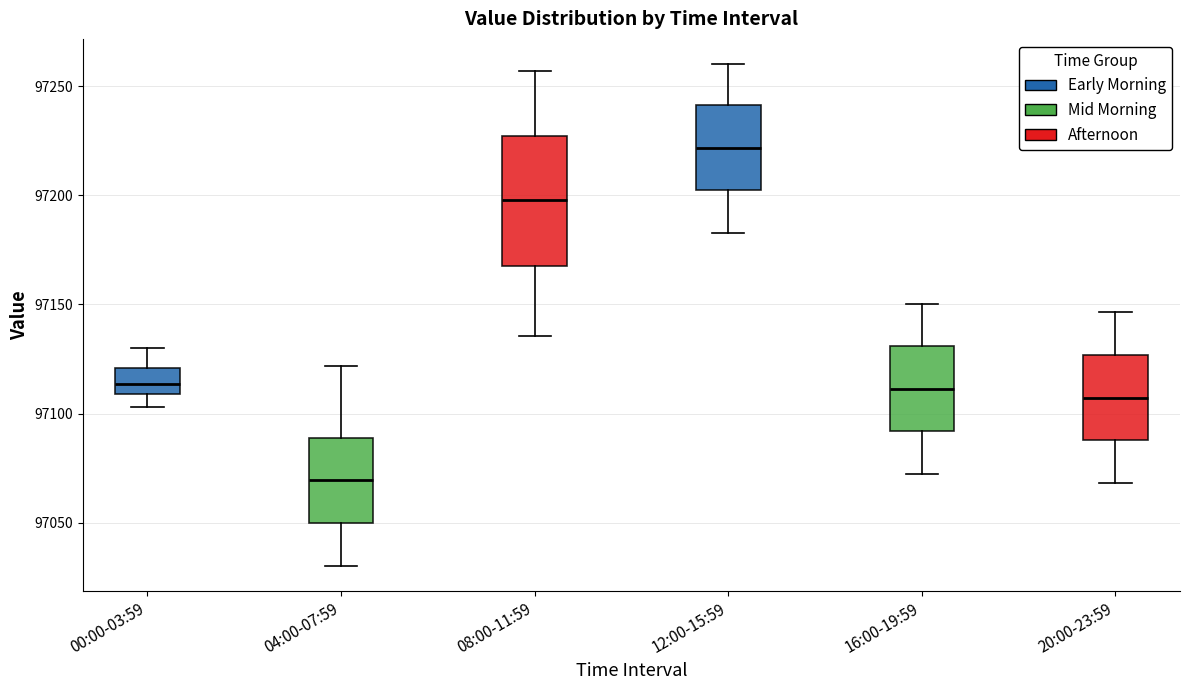

Where is the lower edge of the box for 08:00-11:59 on the y-axis? The values are not printed on the chart, so give them approximately, as read against the axis.

97170